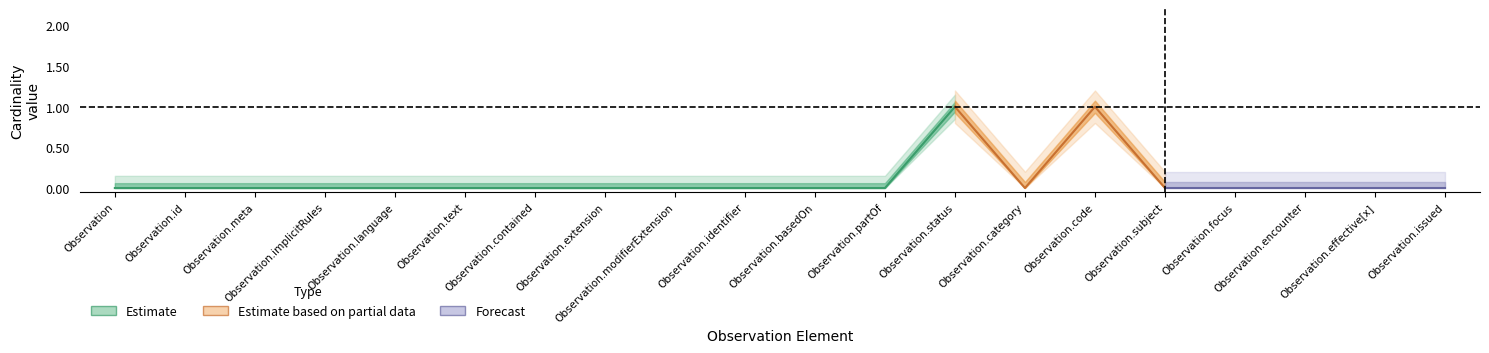

Count the number of categories in the chart.

20